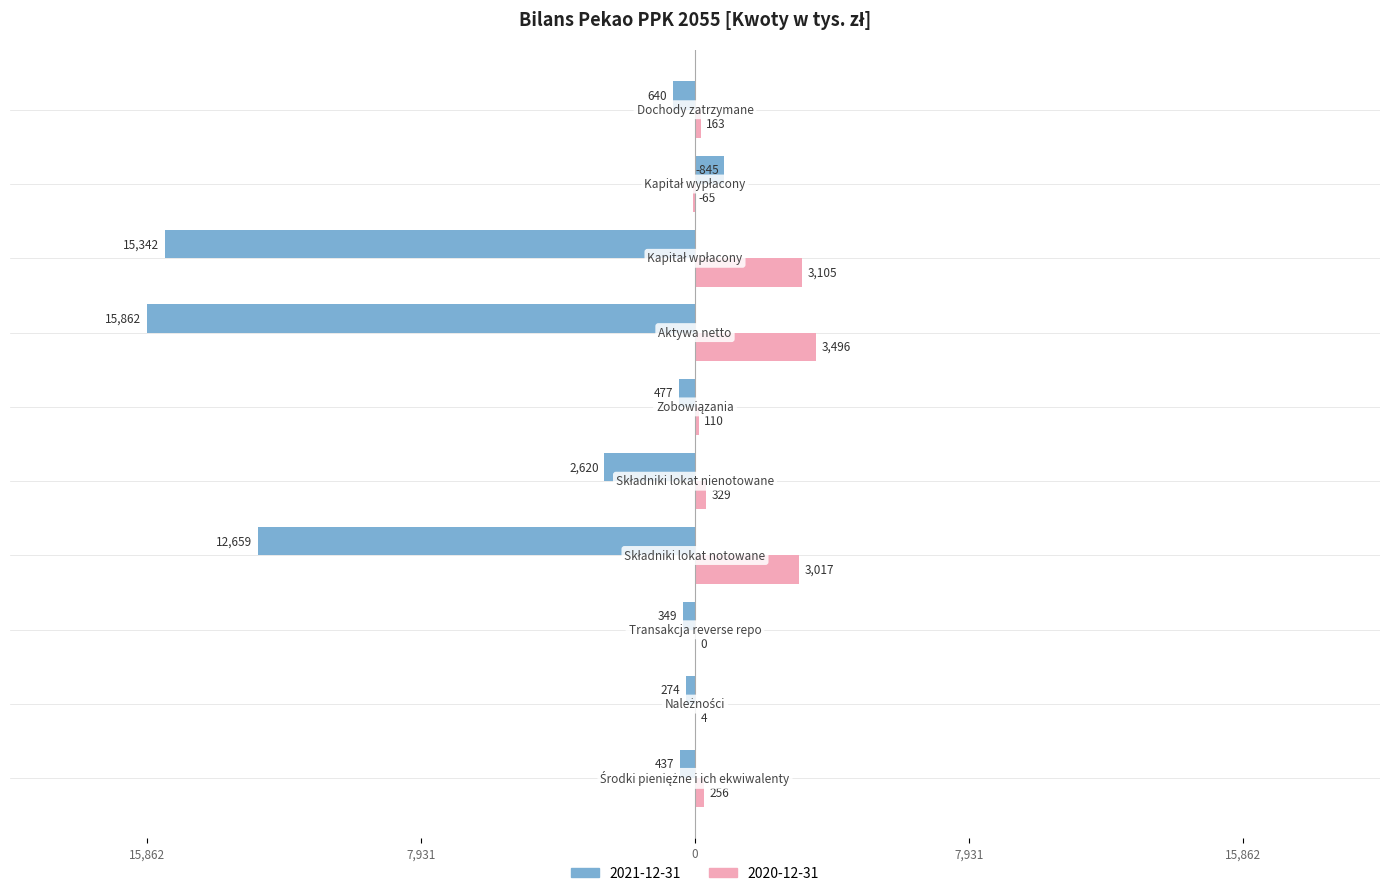

What are all the series names shown in the legend?

2021-12-31, 2020-12-31